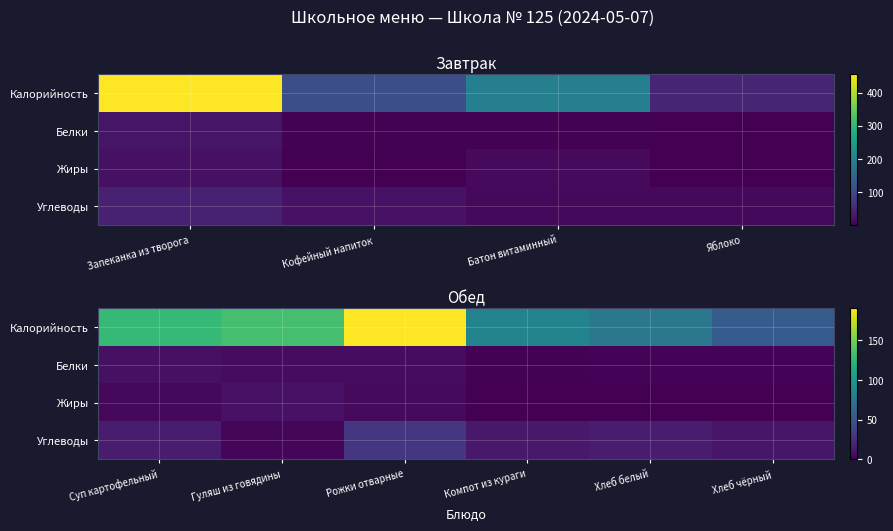

Which series has the largest range (max minus min)?

Калорийность